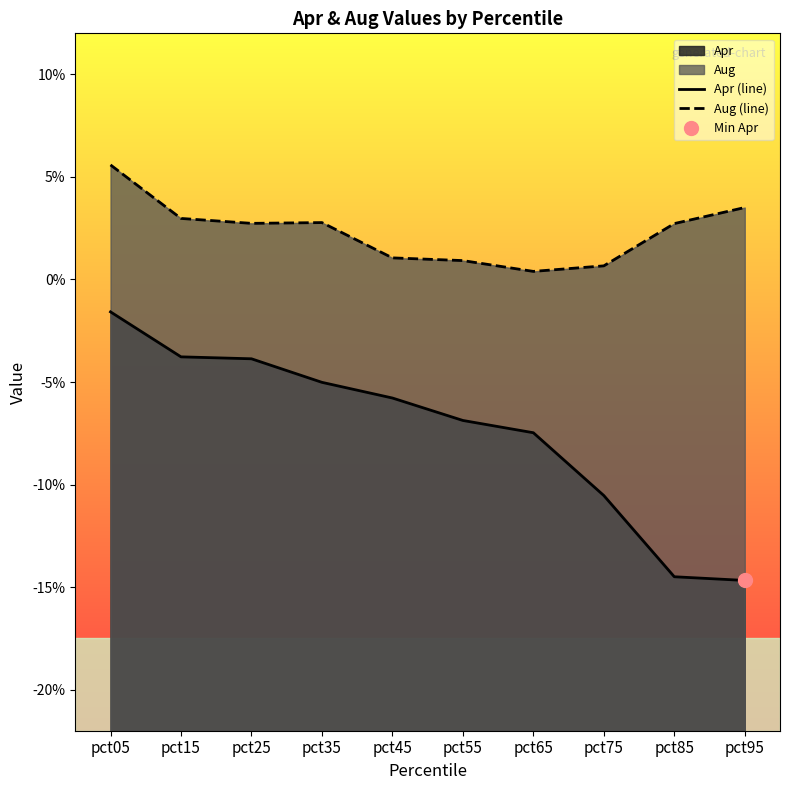

Between pct05 and pct25, which series saw the biggest shift?

Aug (line)